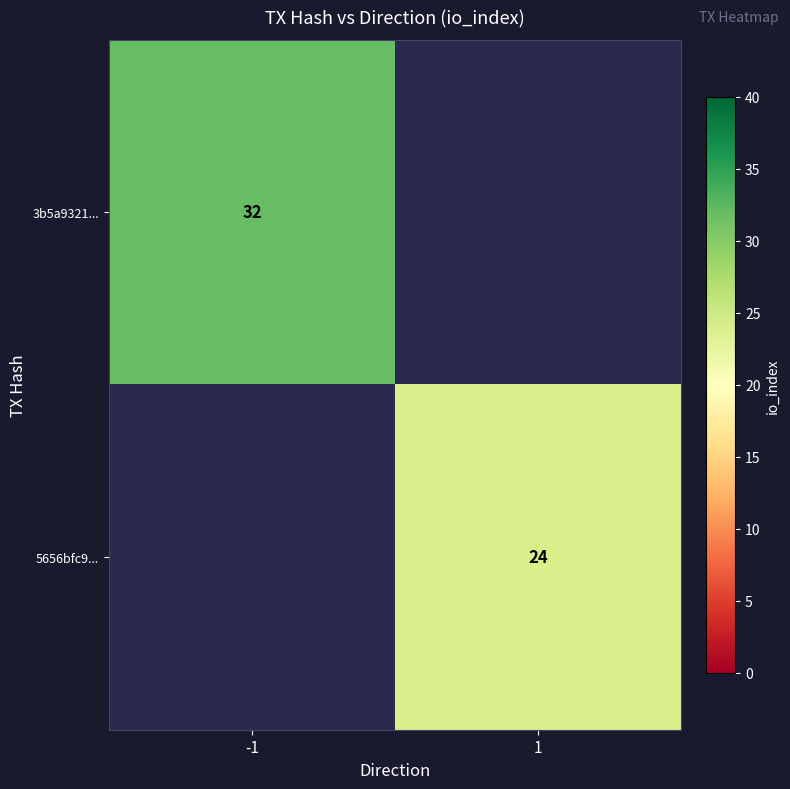

The value of 5656bfc9... at 1 is 37. True or false?

False